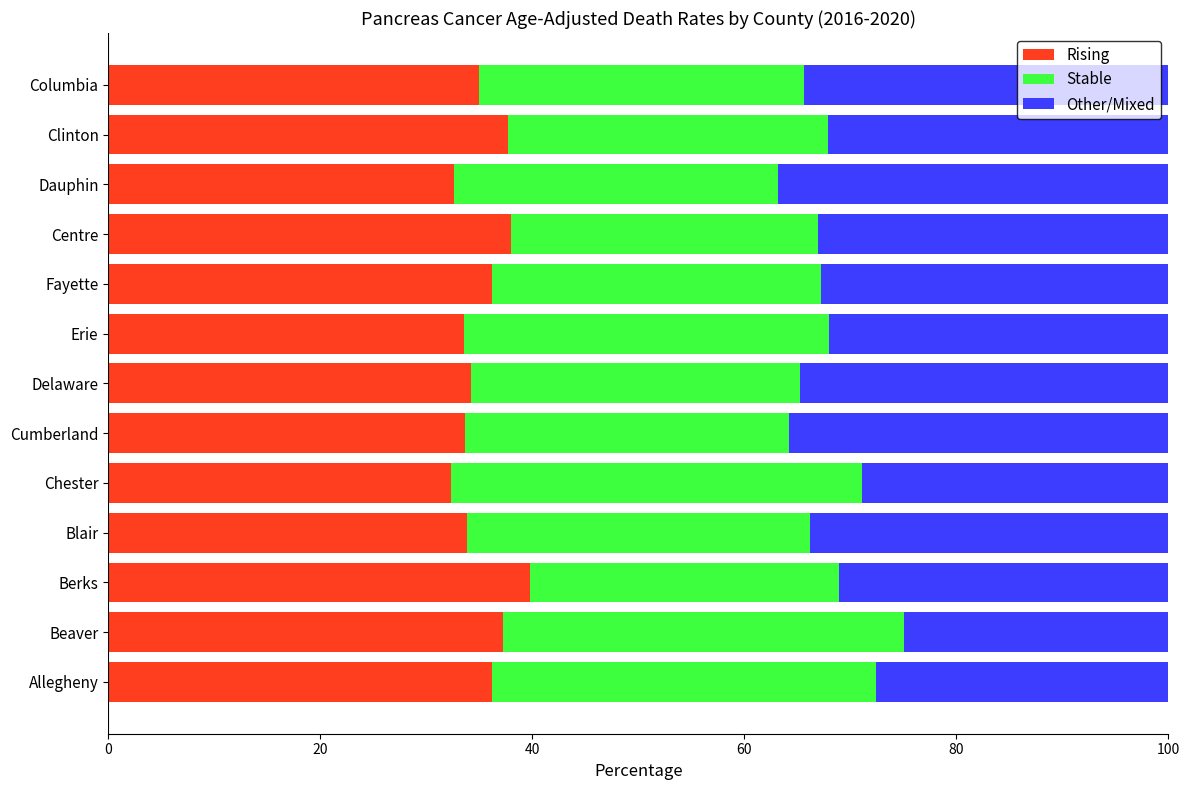

What is the difference between the Rising values at Allegheny and Cumberland?

2.5